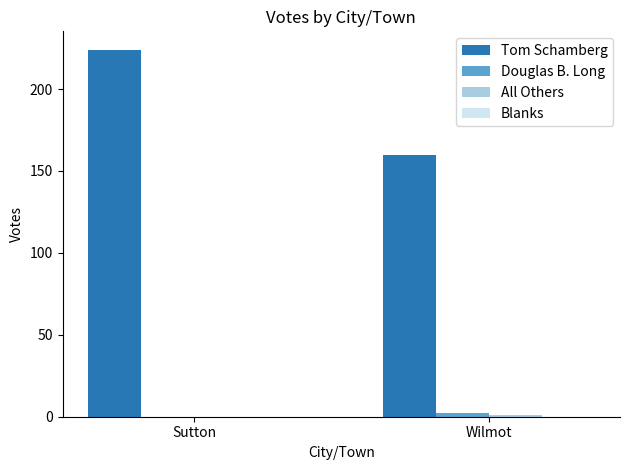

The Tom Schamberg series shows 354 at Sutton. True or false?

False